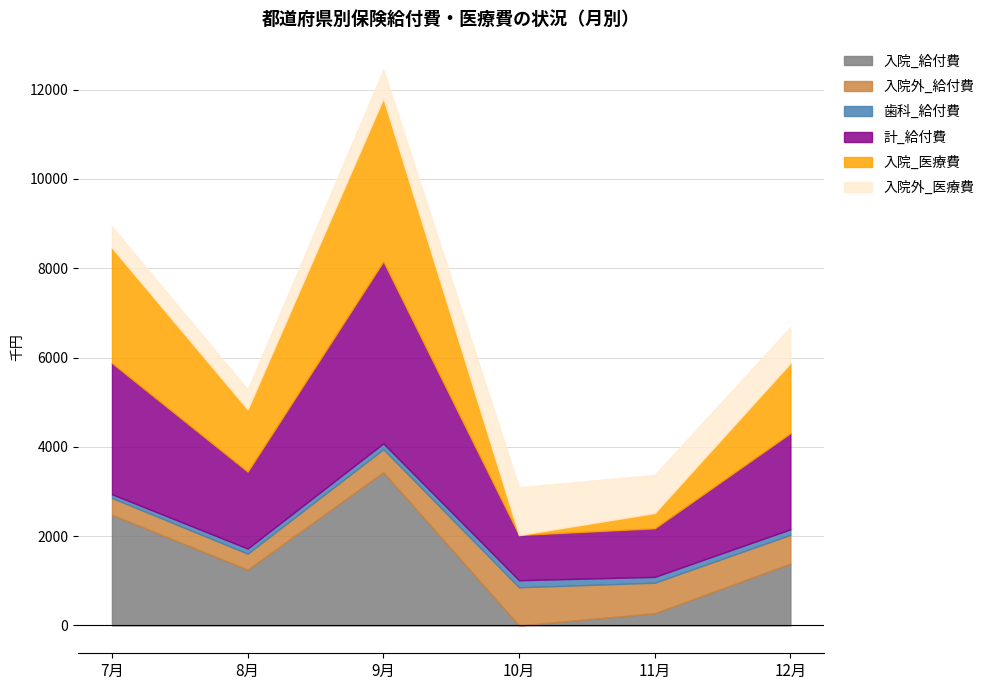

Which category has the highest value across all series?

9月